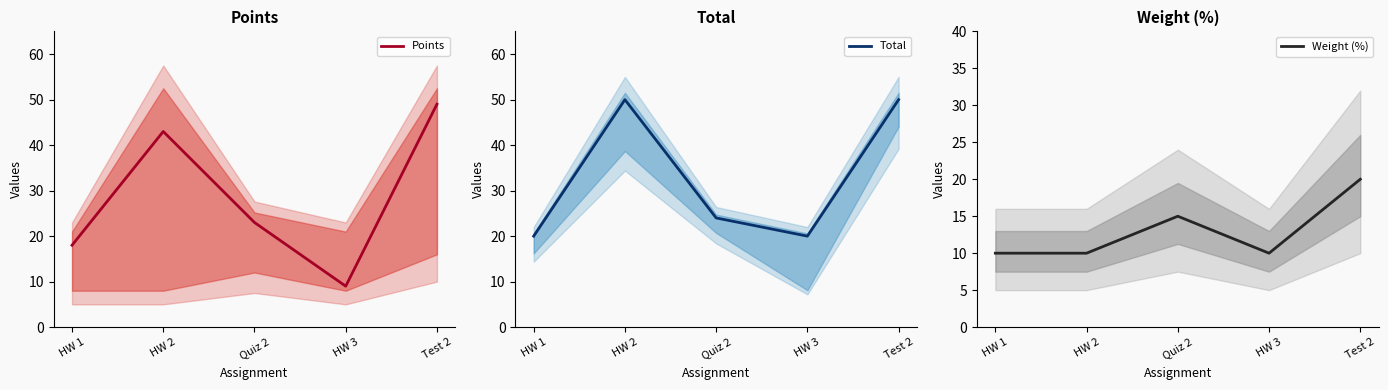

Reading left to right, transcribe all the data shown in this chart.

Points: HW 1=18	HW 2=43	Quiz 2=23	HW 3=9	Test 2=49
Total: HW 1=20	HW 2=50	Quiz 2=24	HW 3=20	Test 2=50
Weight (%): HW 1=10	HW 2=10	Quiz 2=15	HW 3=10	Test 2=20